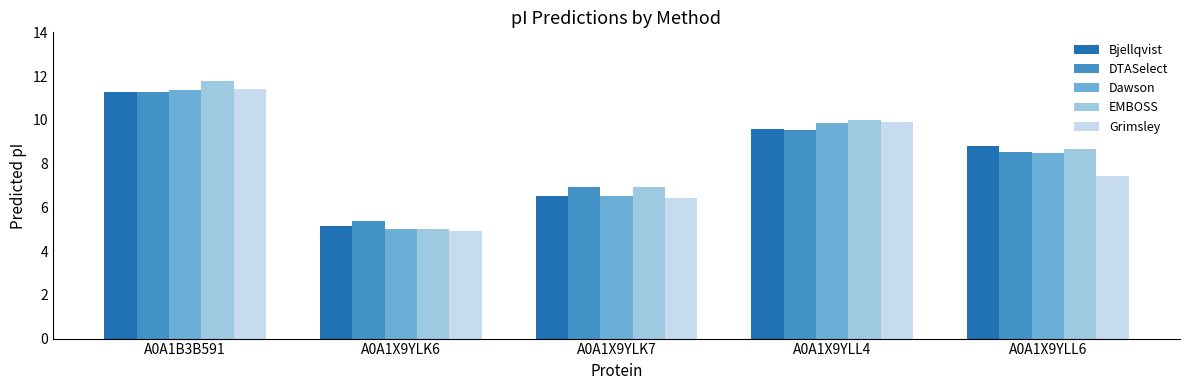

Reading left to right, extract all data points from this chart.

Bjellqvist: 11.3	5.1	6.5	9.6	8.8
DTASelect: 11.3	5.4	6.9	9.5	8.5
Dawson: 11.4	5.0	6.5	9.8	8.5
EMBOSS: 11.8	5.0	6.9	10.0	8.7
Grimsley: 11.4	4.9	6.4	9.9	7.4